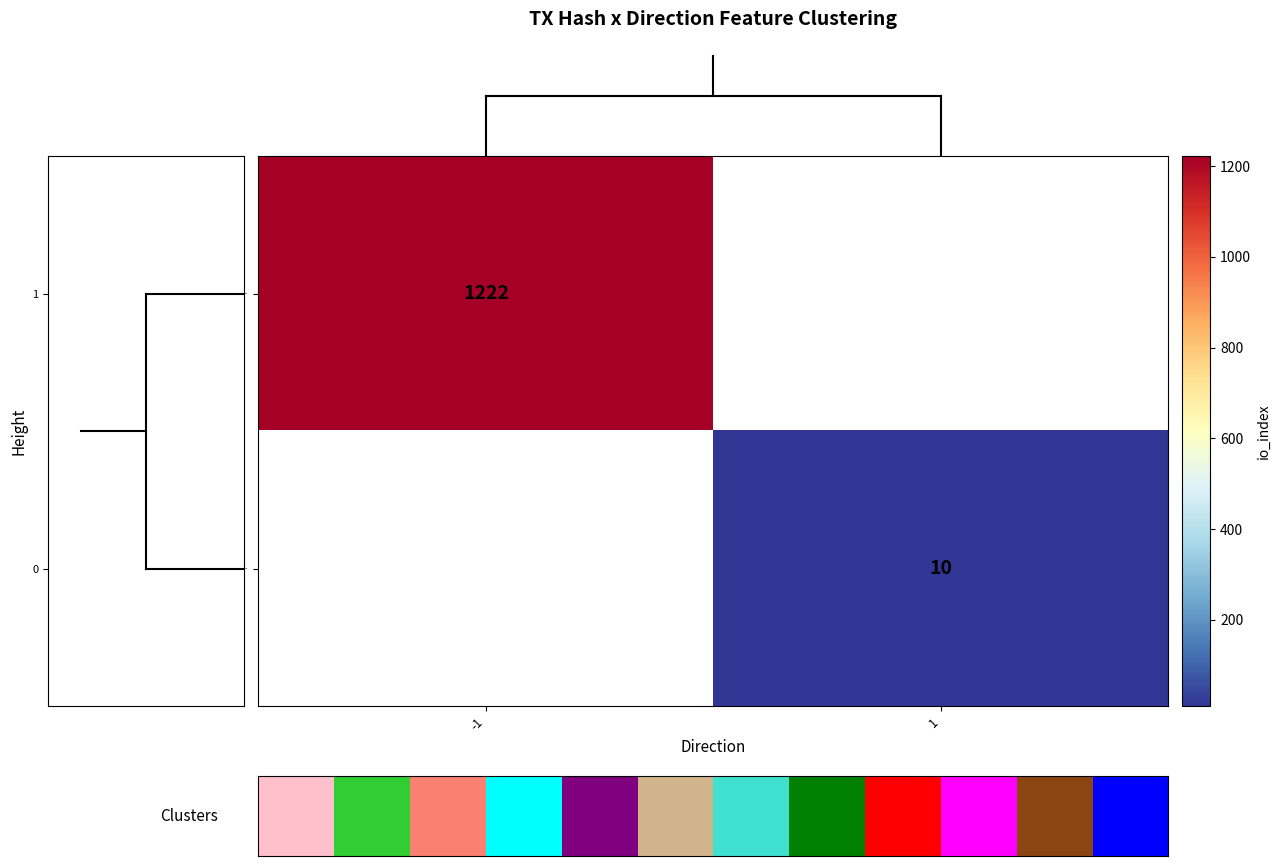

Is the value of c3813494af2d5fef1f53… at 1 greater than the value of 248e7e3fca810138d84f… at -1?

No